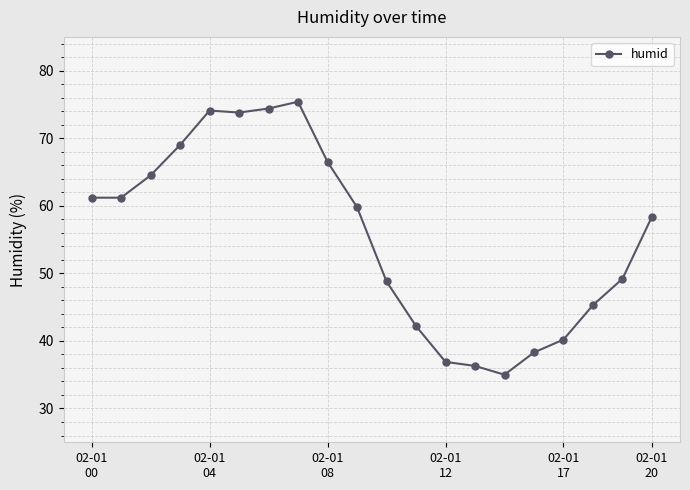

What is the value of the 14th point from the left?

36.3